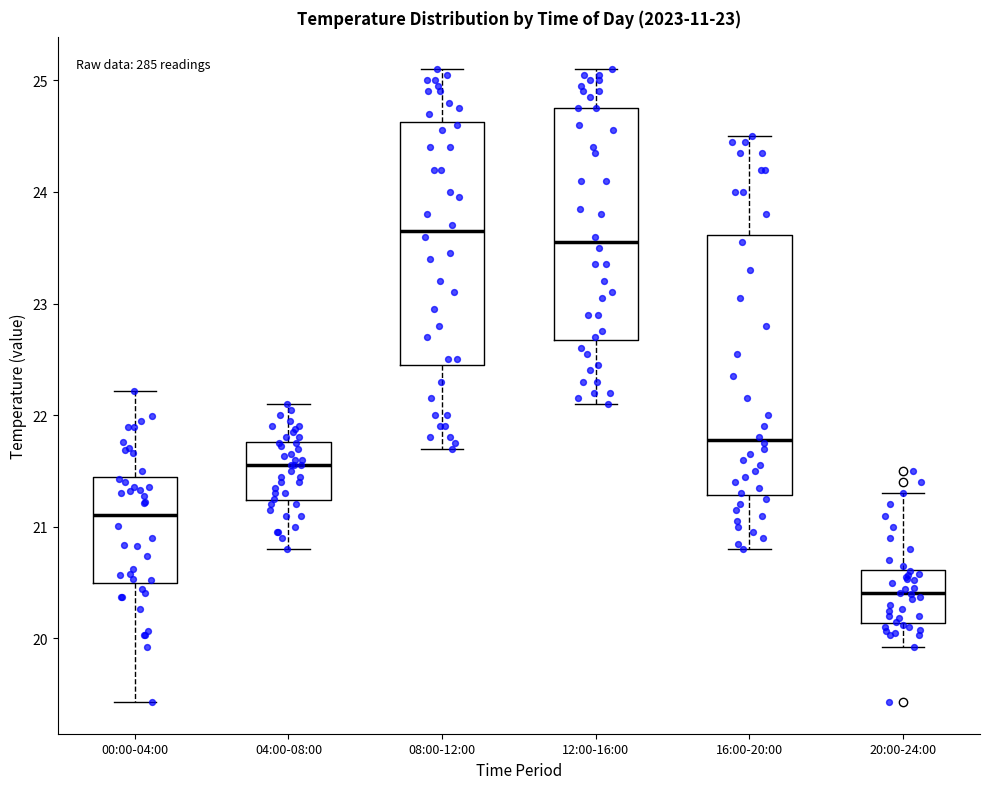

Reading left to right, transcribe this box plot: for each box, give where its median line is, the range the box spans, and where its two whiskers end, as read against the y-axis. The values are not printed on the chart, so give them approximately, as read against the axis.

00:00-04:00: median 21.1, box 20.5 to 21.4, whiskers 19.4 to 22.2
04:00-08:00: median 21.6, box 21.2 to 21.8, whiskers 20.8 to 22.1
08:00-12:00: median 23.7, box 22.5 to 24.6, whiskers 21.7 to 25.1
12:00-16:00: median 23.6, box 22.7 to 24.8, whiskers 22.1 to 25.1
16:00-20:00: median 21.8, box 21.3 to 23.6, whiskers 20.8 to 24.5
20:00-24:00: median 20.4, box 20.1 to 20.6, whiskers 19.9 to 21.3